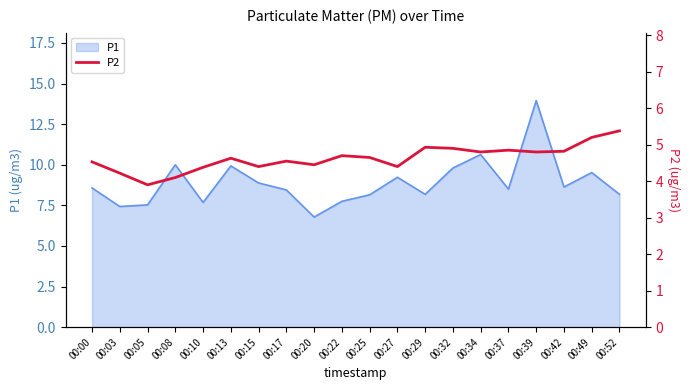

Reading left to right, extract all data points from this chart.

4.5	4.2	3.9	4.1	4.4	4.6	4.4	4.5	4.5	4.7	4.7	4.4	4.9	4.9	4.8	4.8	4.8	4.8	5.2	5.4